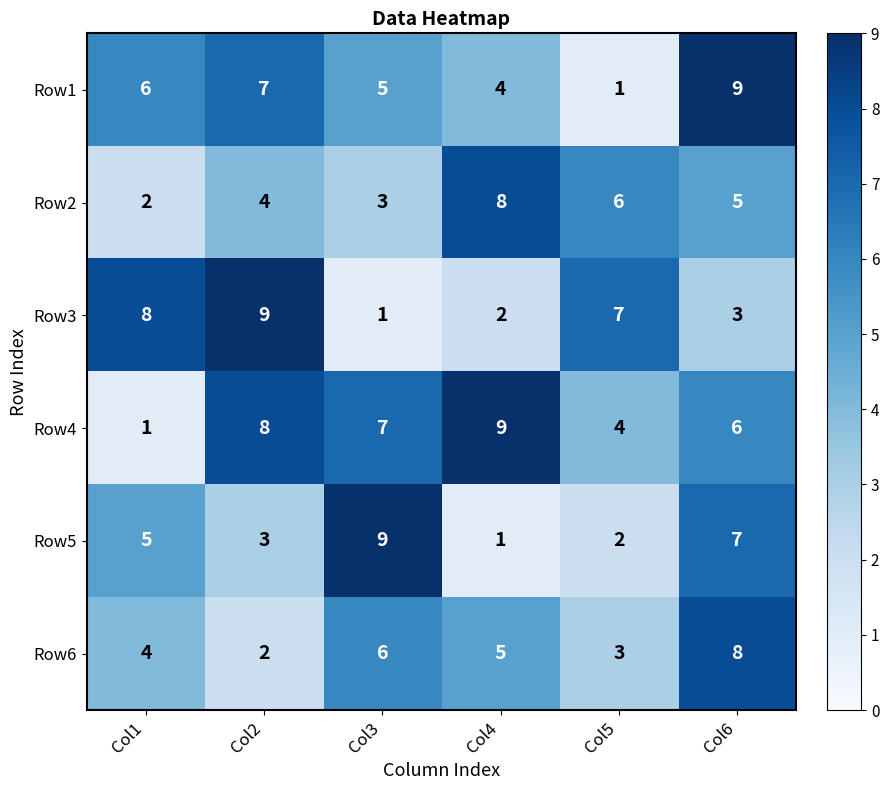

True or false: Row1 has a value of 7 at Col2.

True